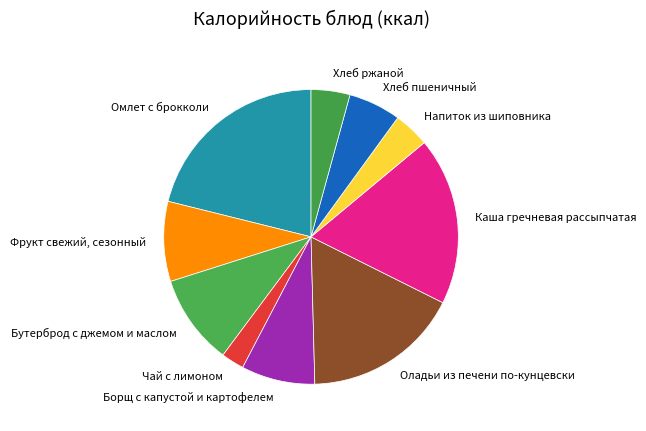

Is it true that Каша гречневая рассыпчатая is 11% of the pie?

False